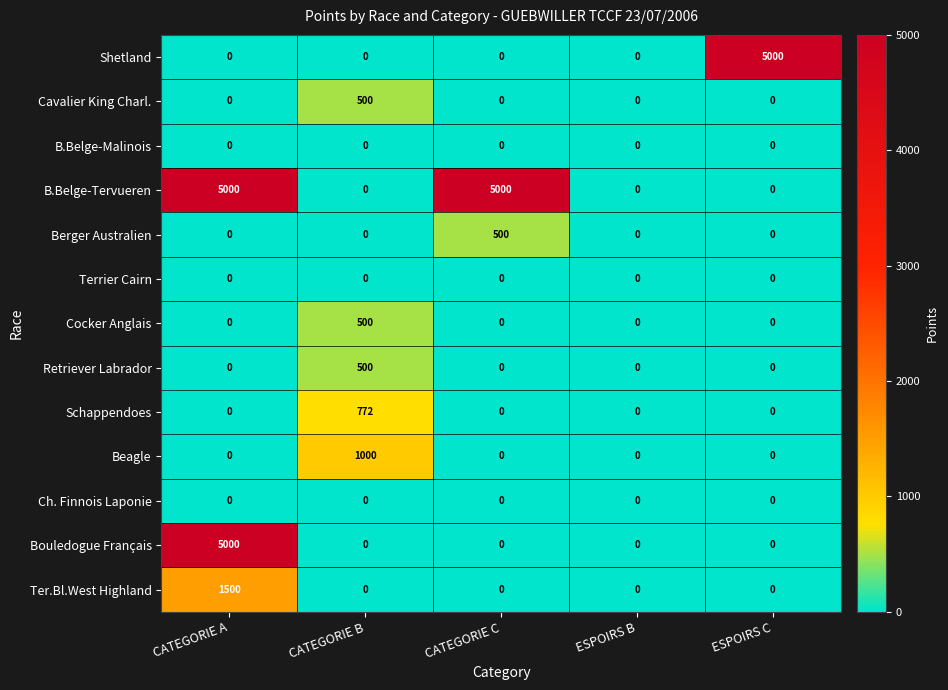

Count the number of data series in this chart.

13